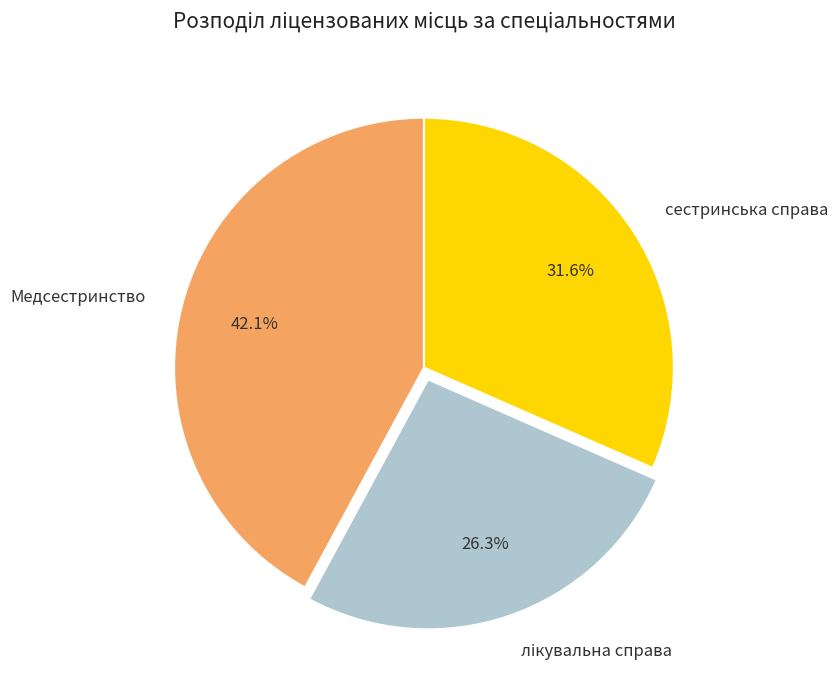

Between Медсестринство and сестринська справа, which is larger?

Медсестринство